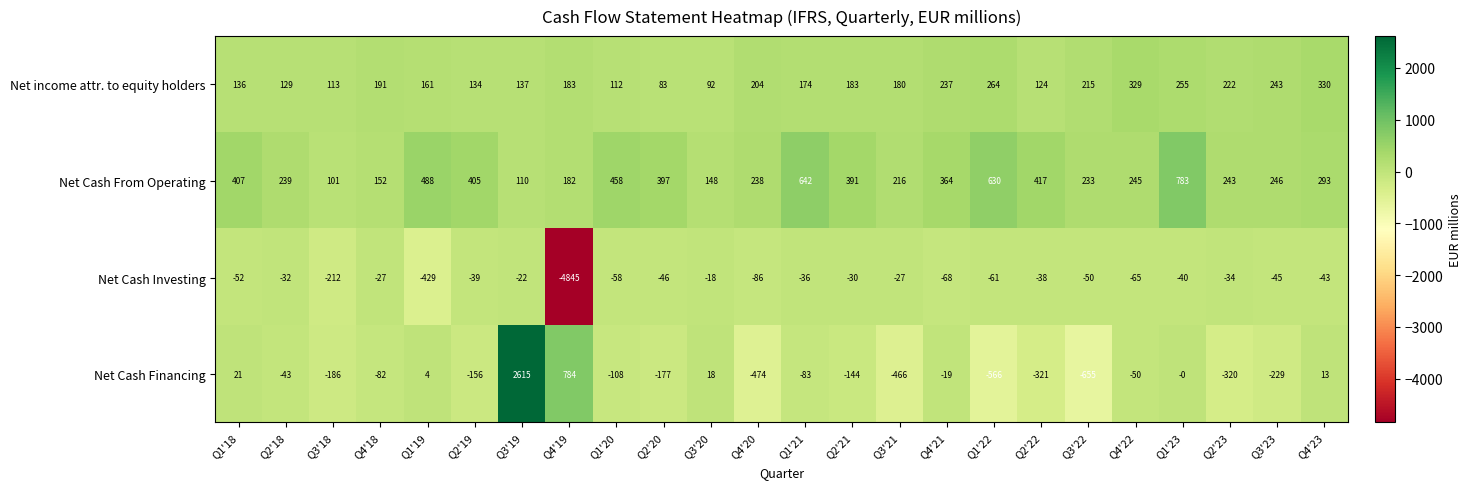

True or false: Net Cash From Operating has a value of 30 at Q3'18.

False